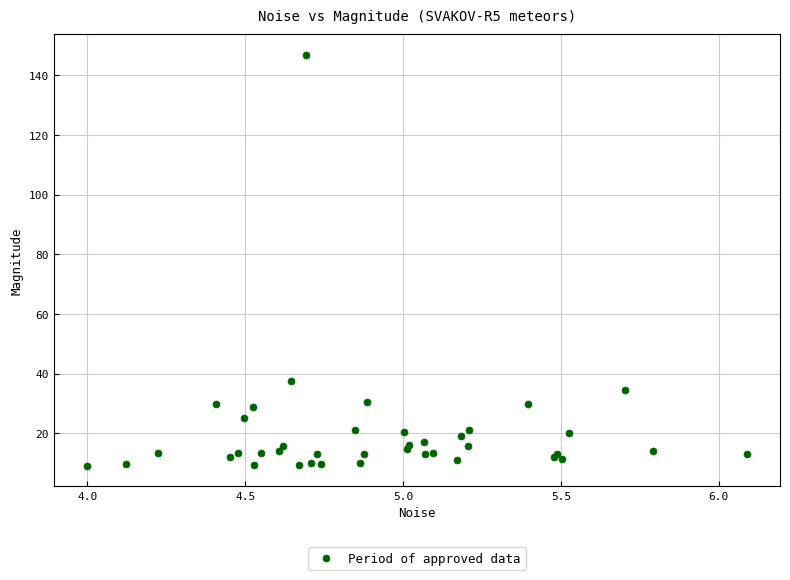

What Y value in the scatter plot is closest to 77?

37.5